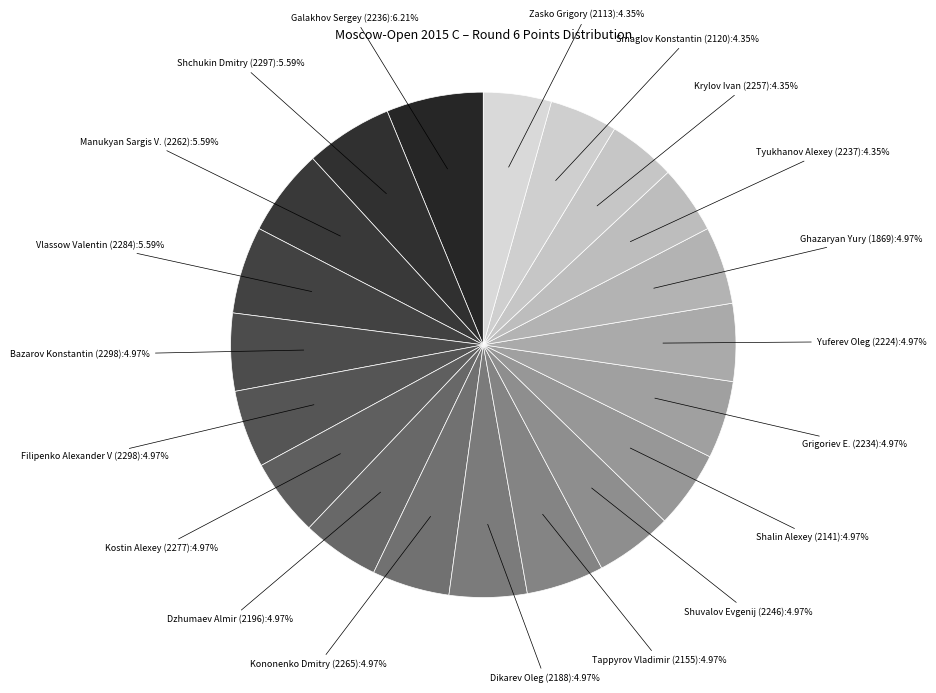

To the nearest percent, what is the difference between the largest and smallest slice percentages?

2%